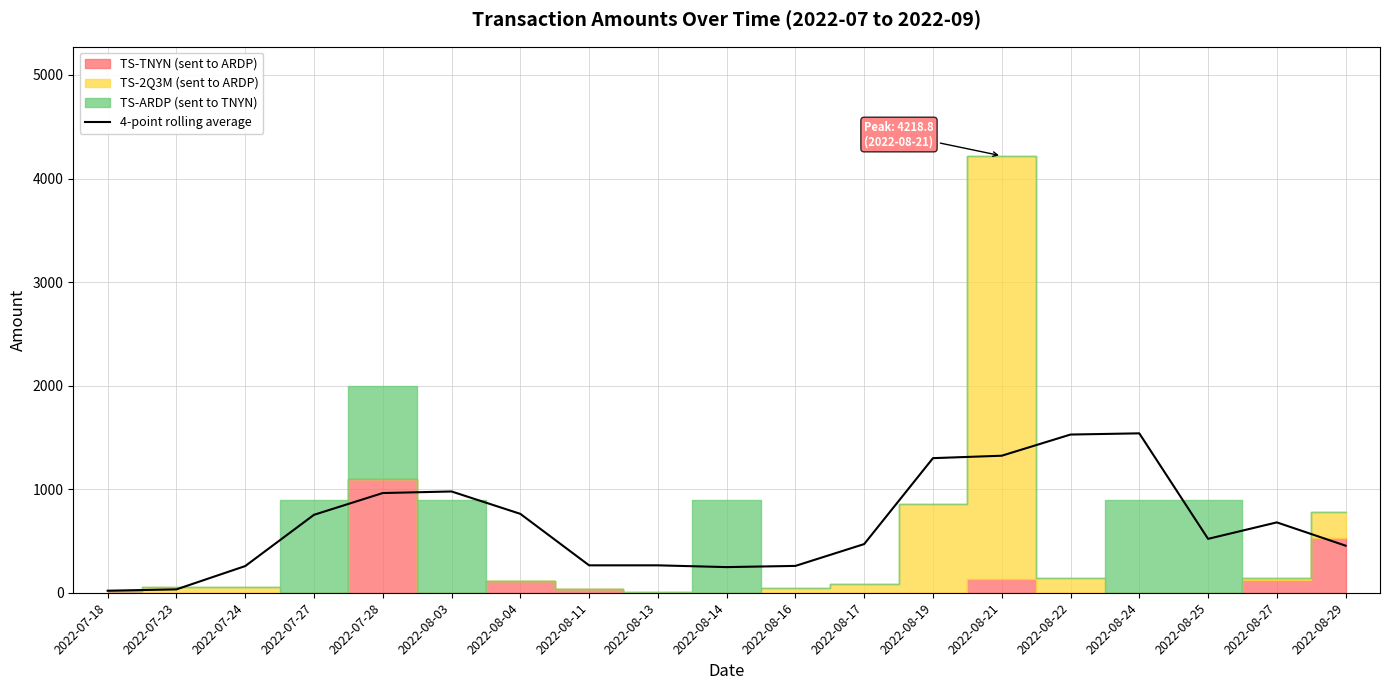

At which category does the chart reach its minimum across all series?

2022-07-18